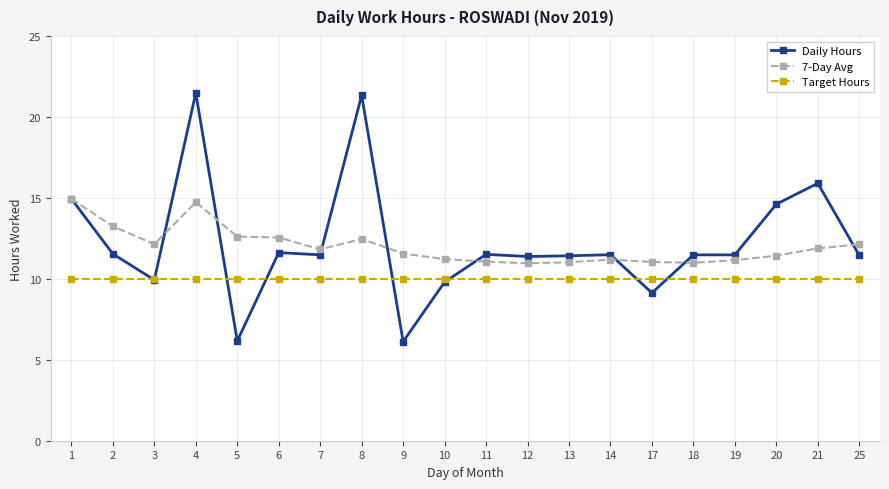

The value of 7-Day Avg at 21 is 3.8. True or false?

False